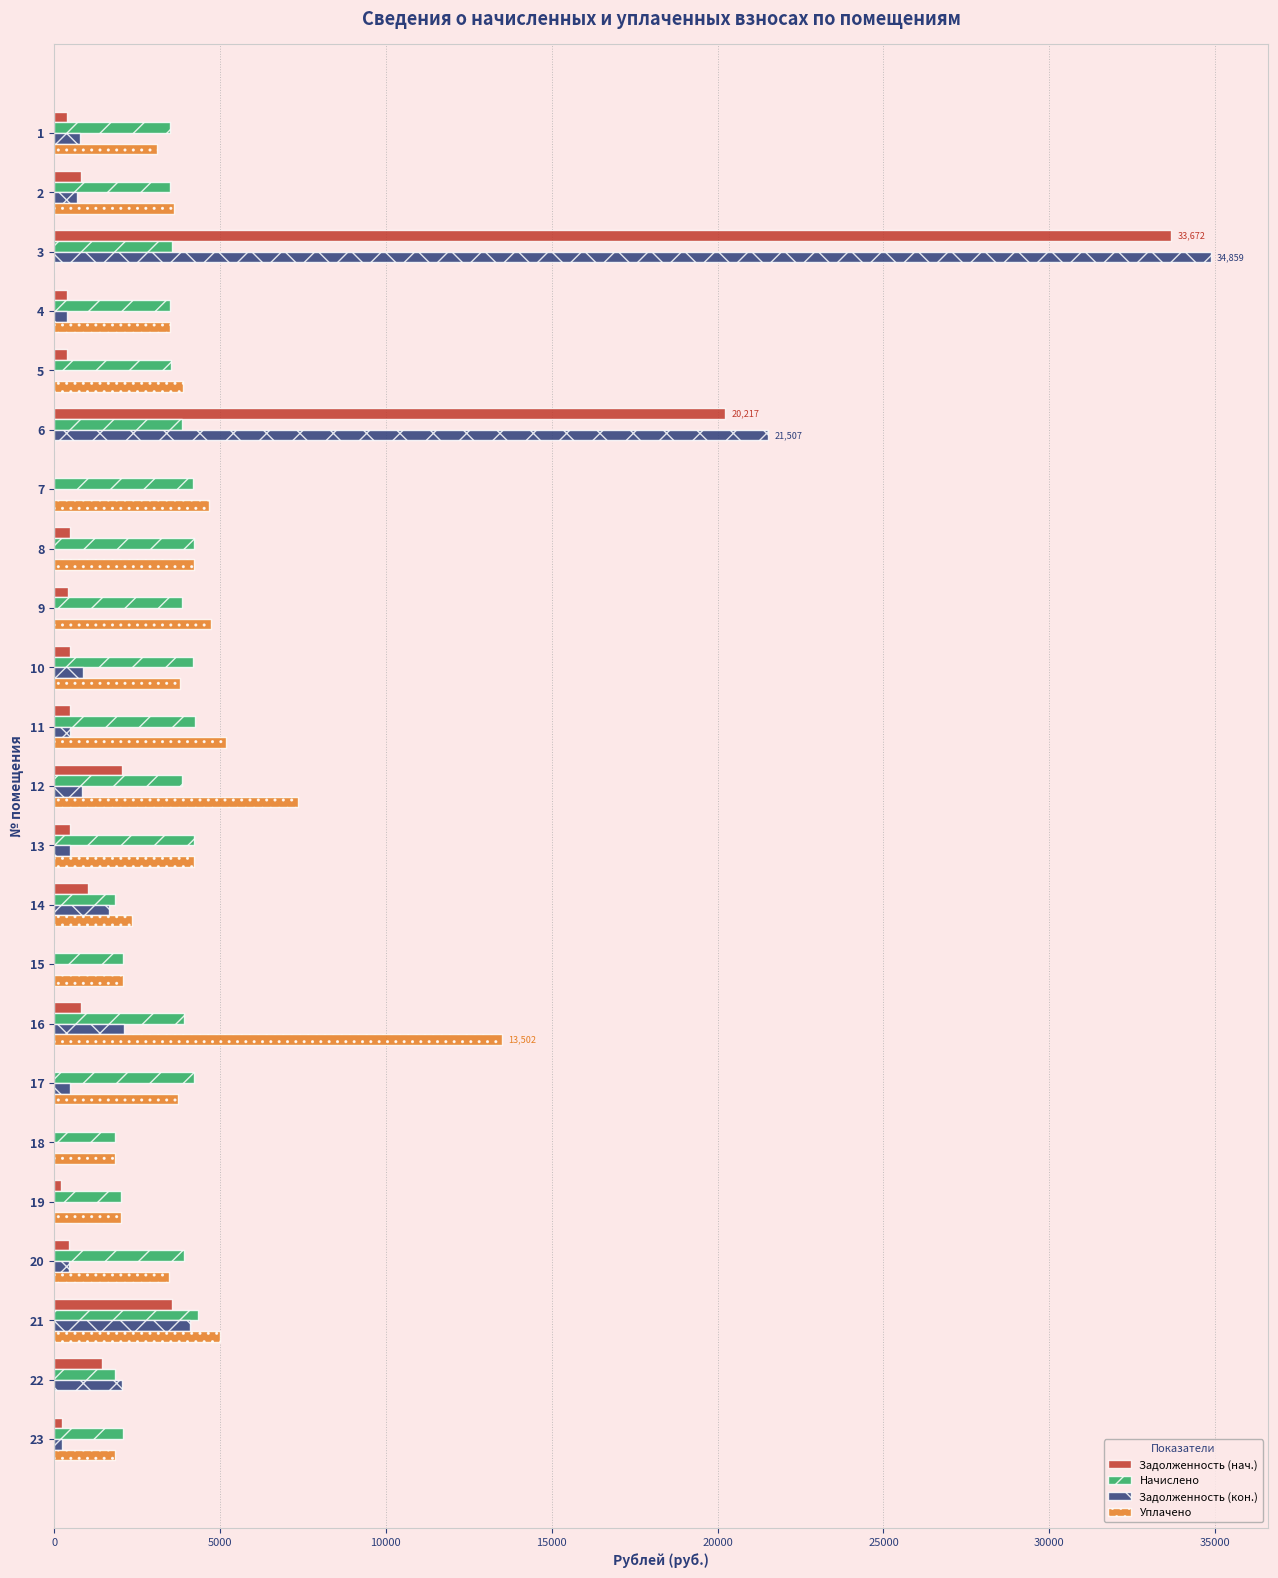

At which category is the sum across all series the highest?

3